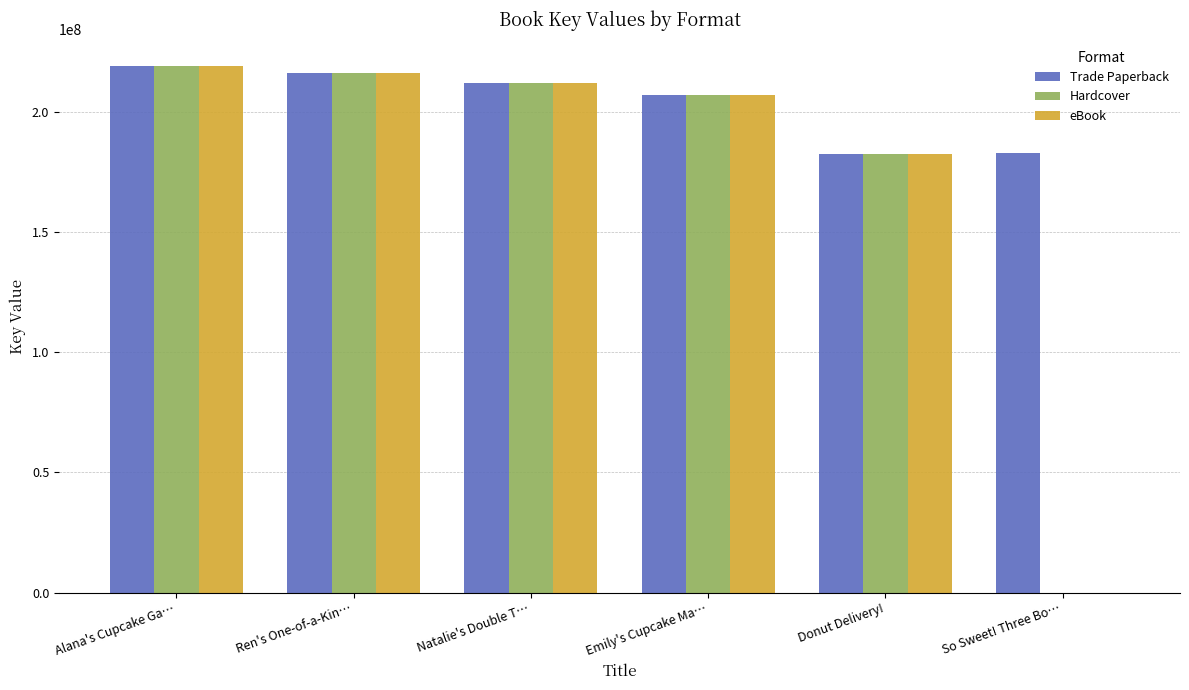

Does the chart contain stacked bars?

No